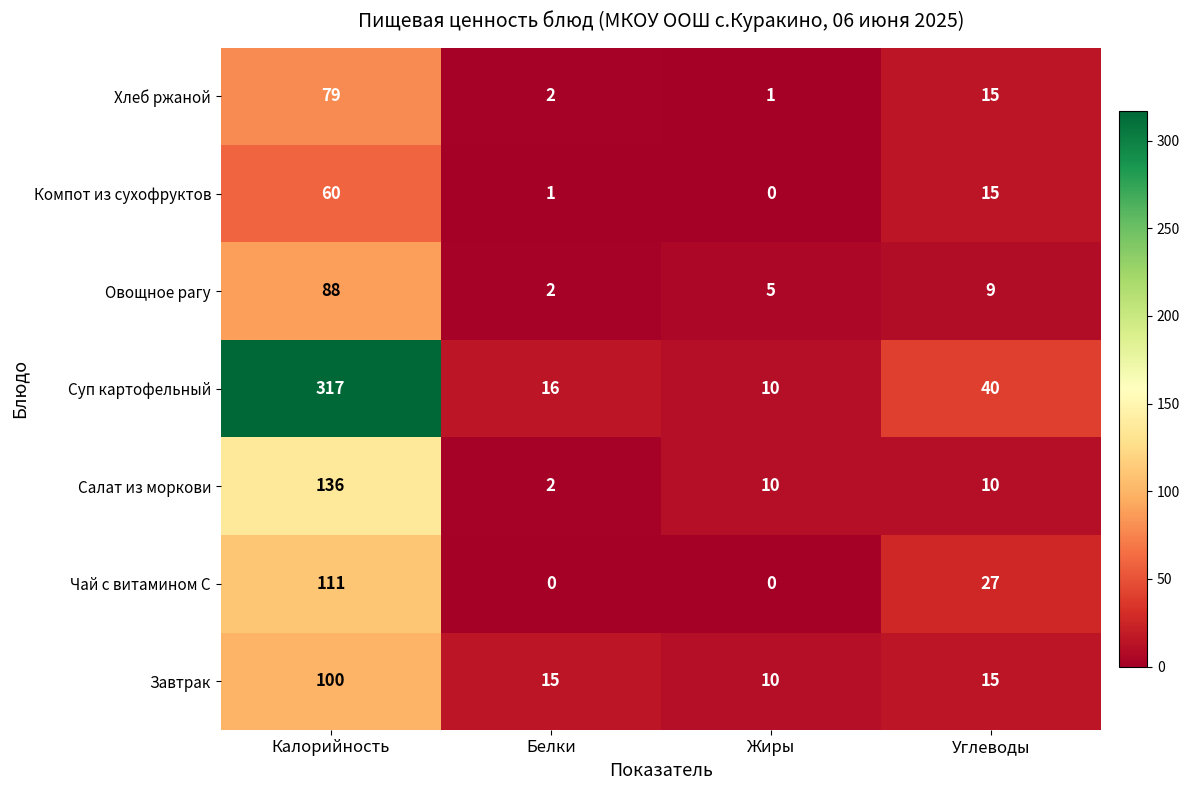

Reading left to right, what are all the values shown in this chart?

Хлеб ржаной: Калорийность=79	Белки=2	Жиры=1	Углеводы=15
Компот из сухофруктов: Калорийность=60	Белки=1	Жиры=0	Углеводы=15
Овощное рагу: Калорийность=88	Белки=2	Жиры=5	Углеводы=9
Суп картофельный: Калорийность=317	Белки=16	Жиры=10	Углеводы=40
Салат из моркови: Калорийность=136	Белки=2	Жиры=10	Углеводы=10
Чай с витамином С: Калорийность=111	Белки=0	Жиры=0	Углеводы=27
Завтрак: Калорийность=100	Белки=15	Жиры=10	Углеводы=15